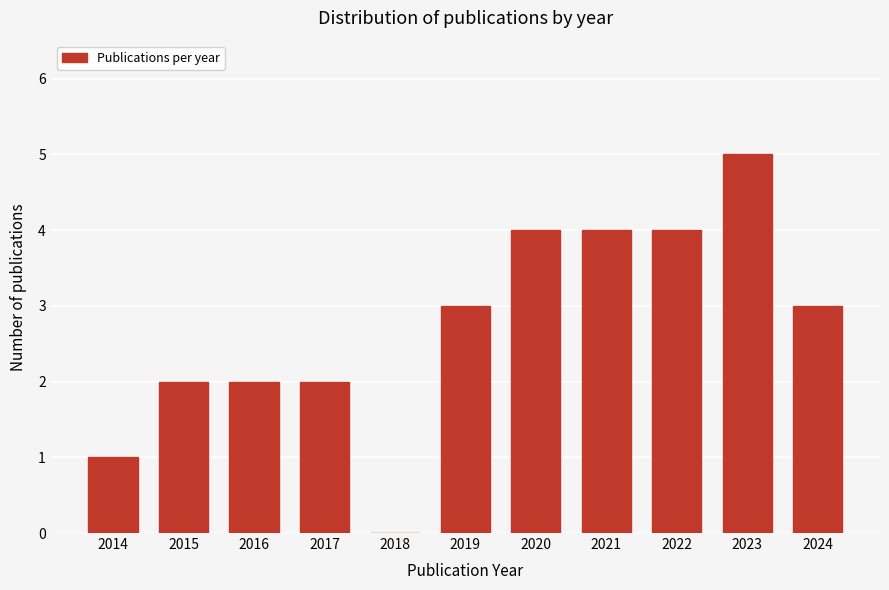

Reading left to right, extract all data points from this chart.

2014=1	2015=2	2016=2	2017=2	2018=0	2019=3	2020=4	2021=4	2022=4	2023=5	2024=3